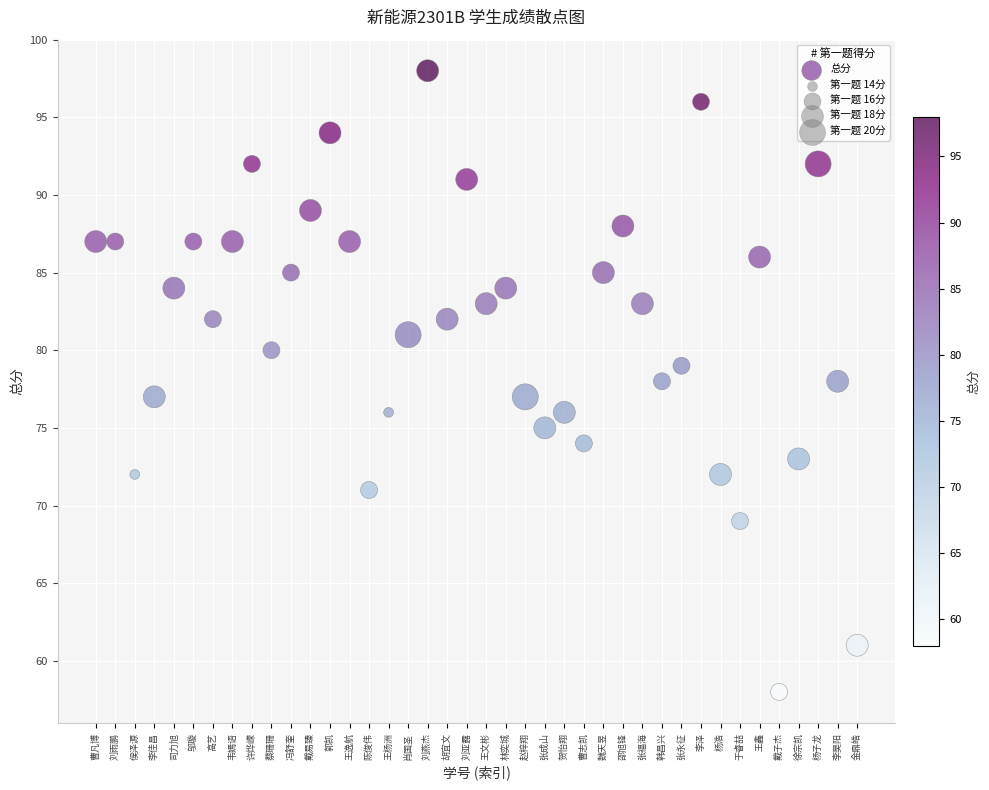

What is the range of Y values (max minus min)?

40